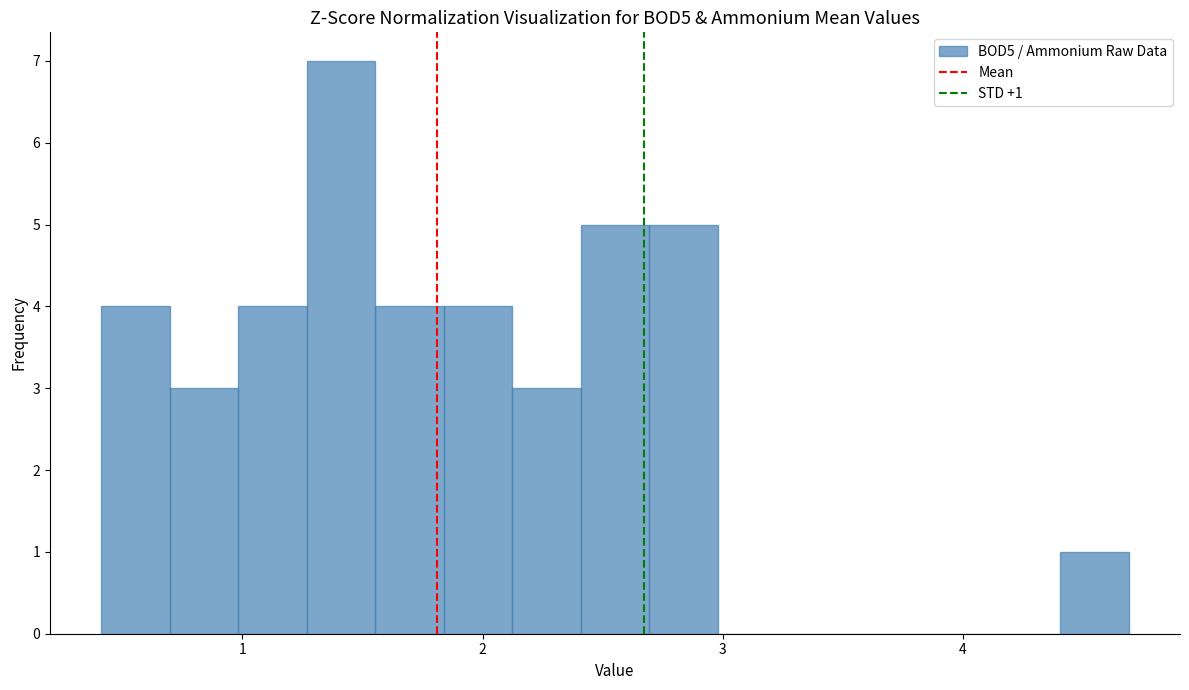

Around what value on the x-axis is the tallest bar? Give the approximate position of its centre, as read against the axis.

1.4